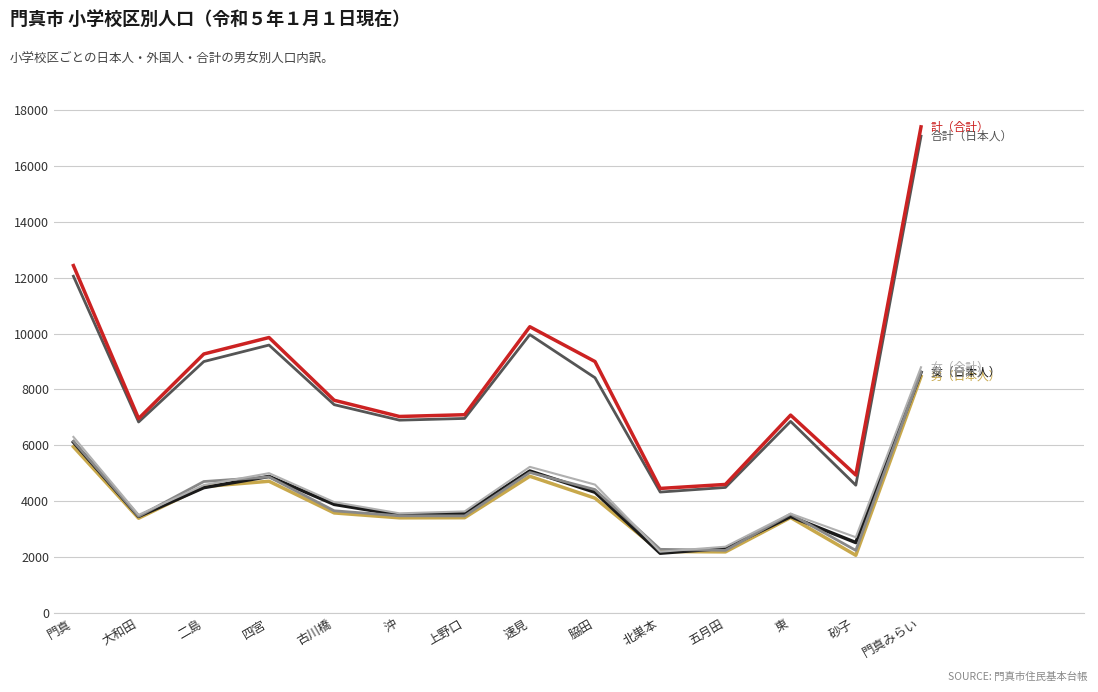

What is the total value across all series at 砂子?

18994